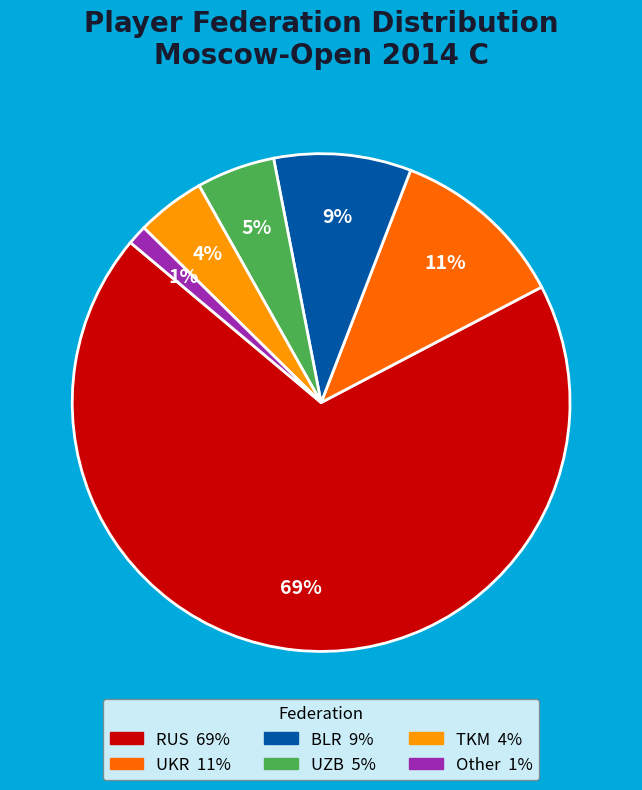

To the nearest percent, what percentage of the pie is UKR?

11%